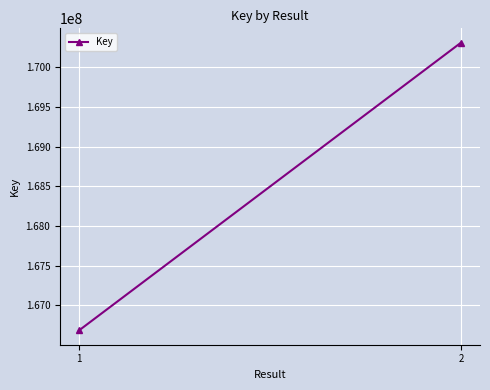

What is the value of the 1st point from the left?

166684984